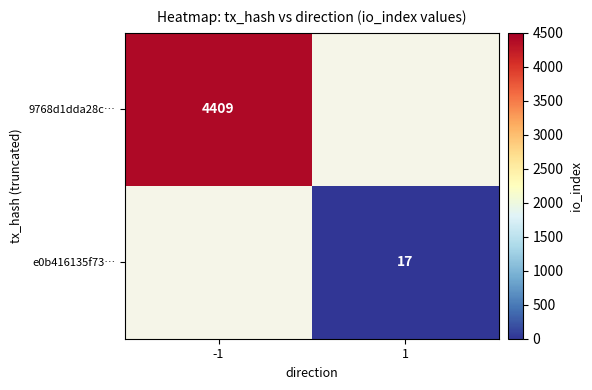

At how many categories does at least one series exceed 2214?

1